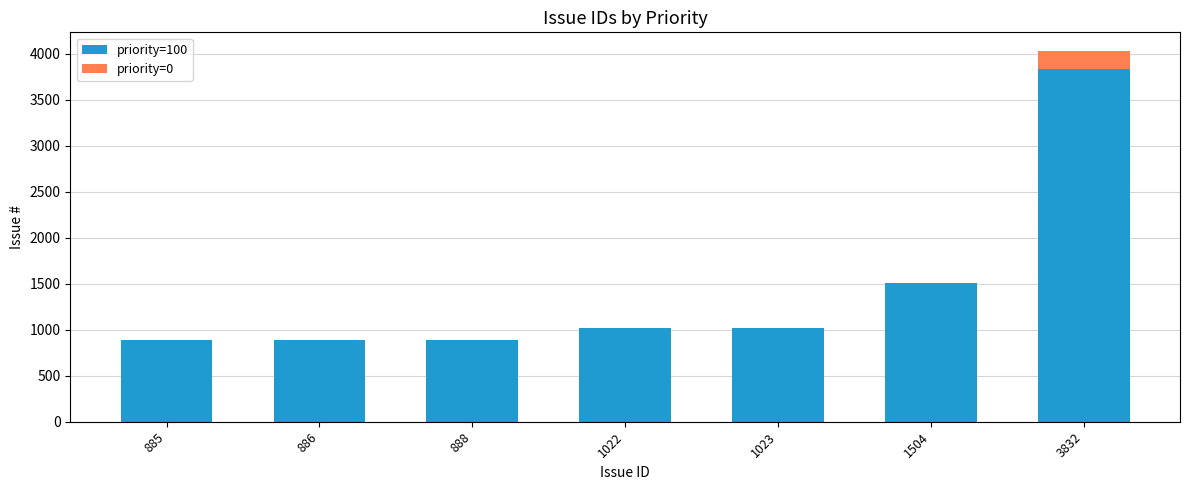

The priority=100 series shows 1023 at 1023. True or false?

True